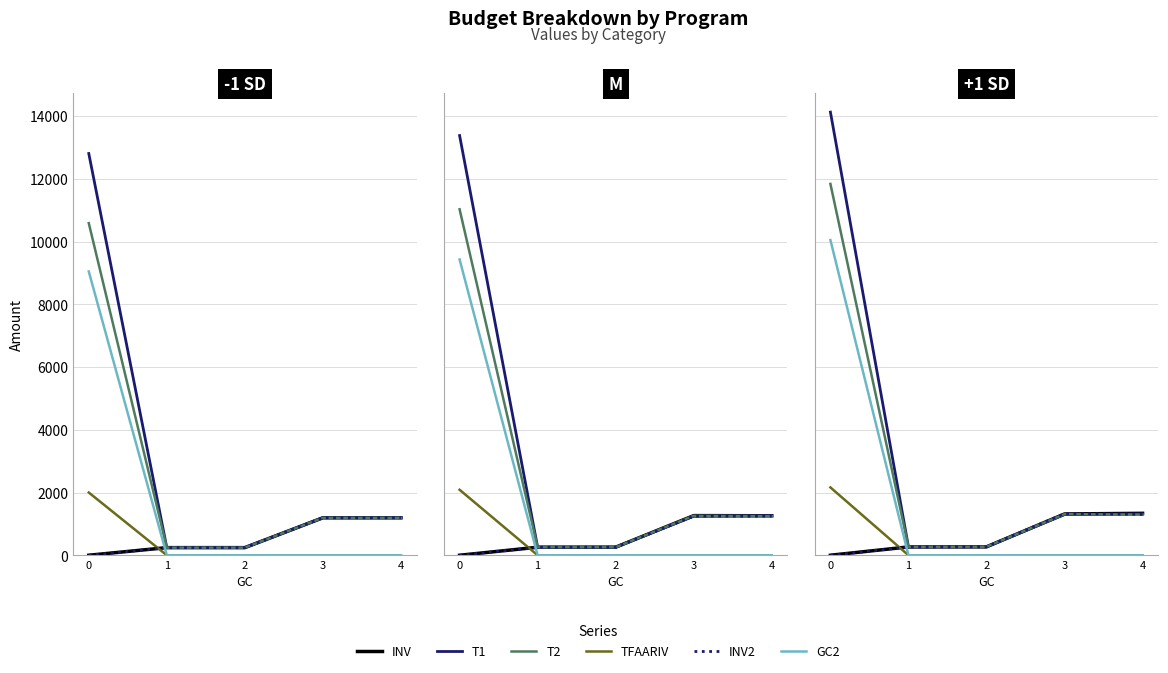

True or false: T1 has more than 2 interior local peaks.

False